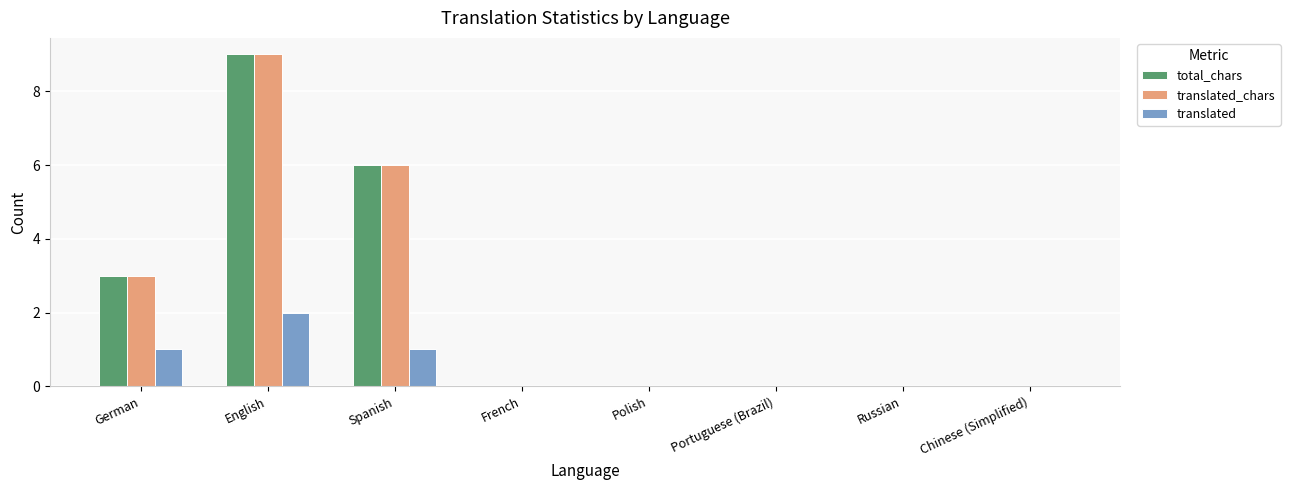

True or false: translated_chars has a value of 15 at English.

False